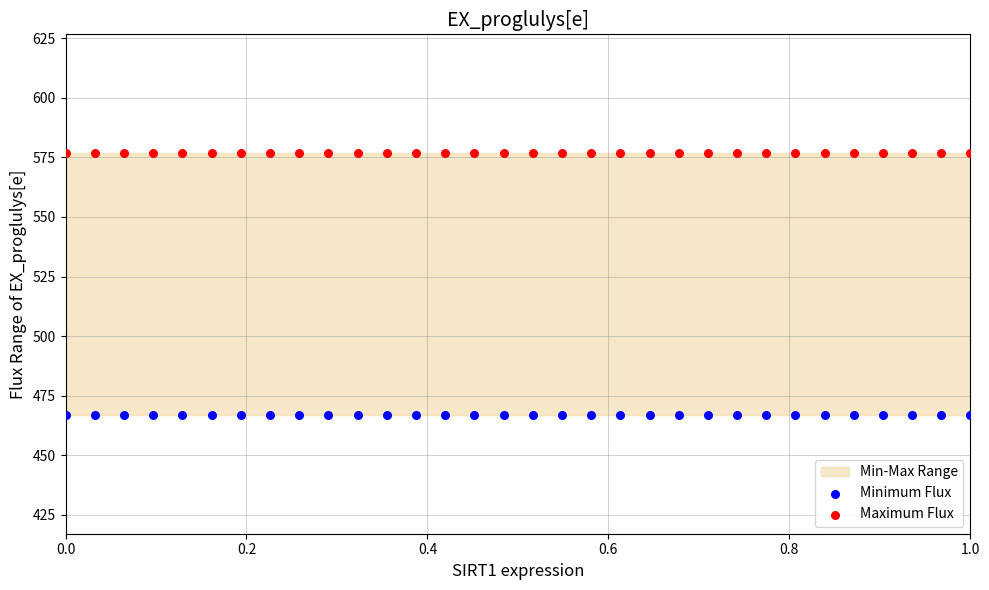

Which series reaches the maximum Y coordinate?

Maximum Flux